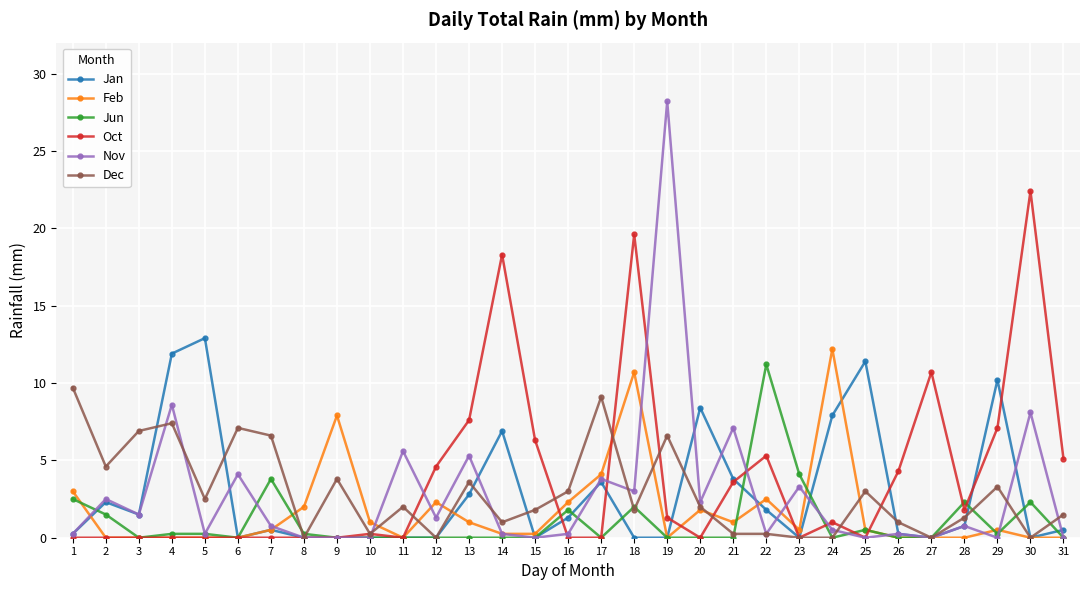

How many data points in Dec are less than 2?

15